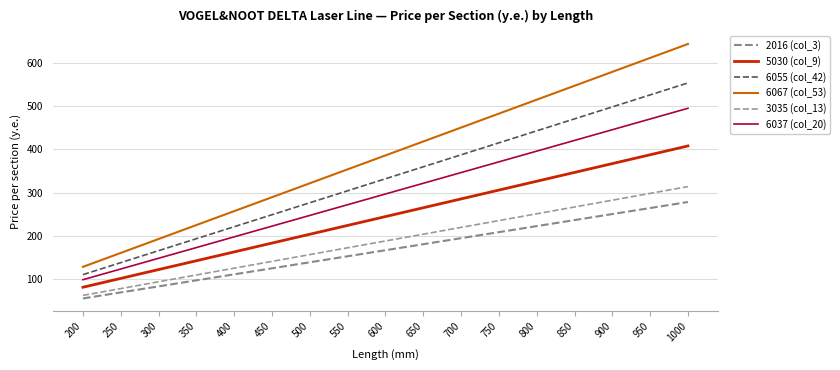

What is the sum of the 6055 (col_42) values at 700 and 1000?

941.5